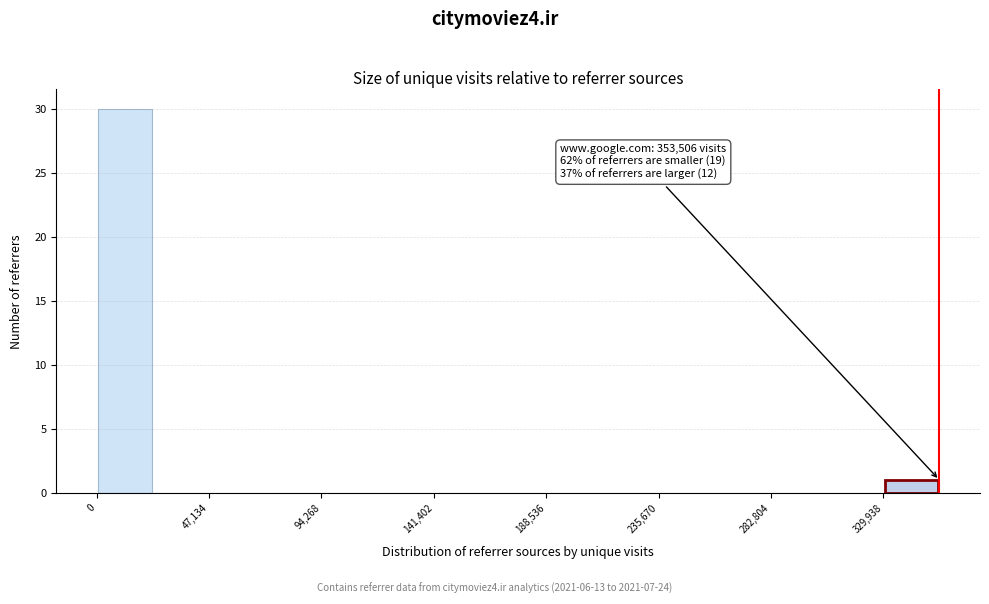

Over which range of the x-axis is the bar tallest?

0 to 25000